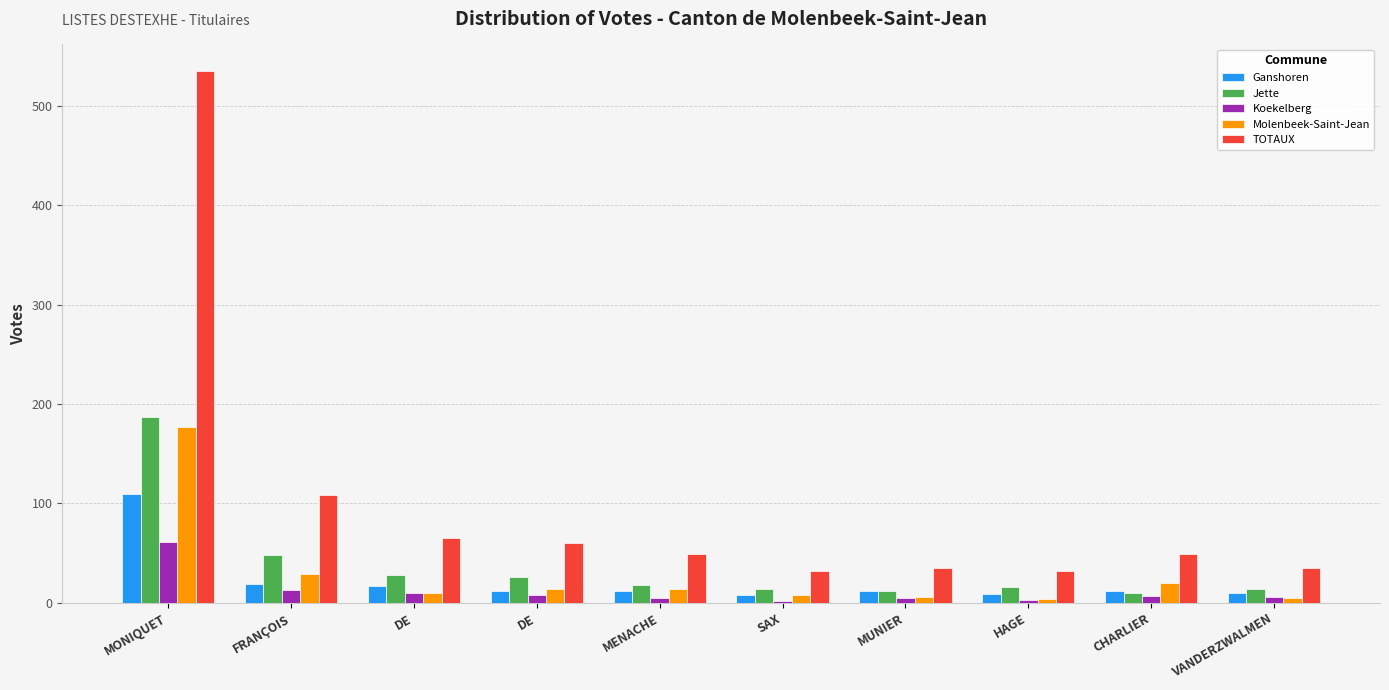

How many data points in TOTAUX are less than 49?

4